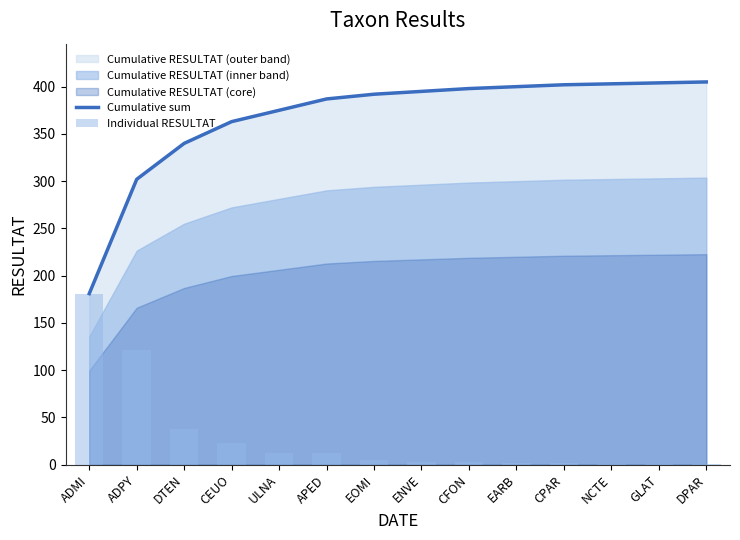

Reading left to right, what are all the values shown in this chart?

Cumulative sum: 181	302	340	363	375	387	392	395	398	400	402	403	404	405
Individual RESULTAT: 181	121	38	23	12	12	5	3	3	2	2	1	1	1